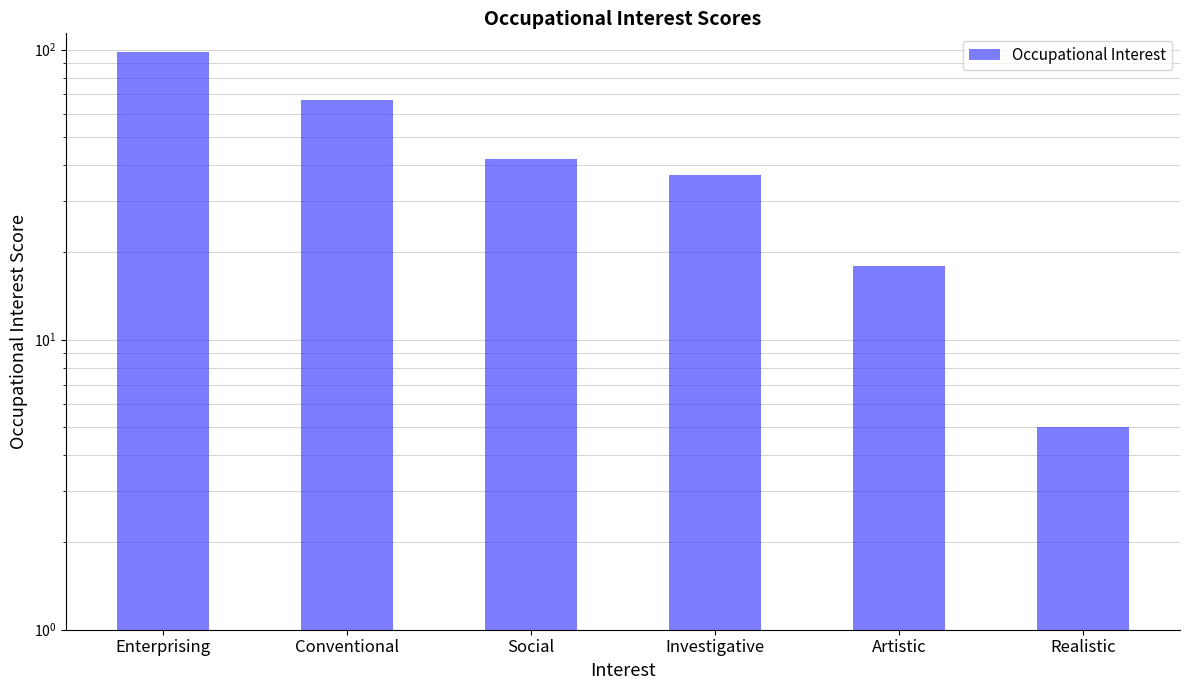

What value does the data have at Social?

42